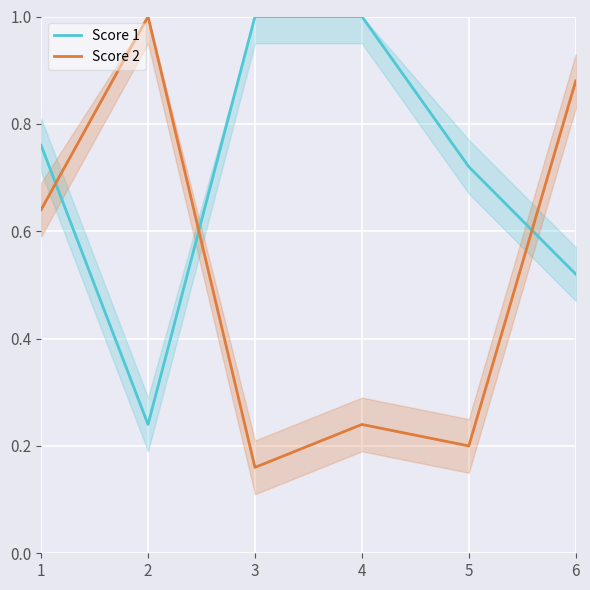

Rank the series by their average value, from lowest to highest.

Score 2, Score 1